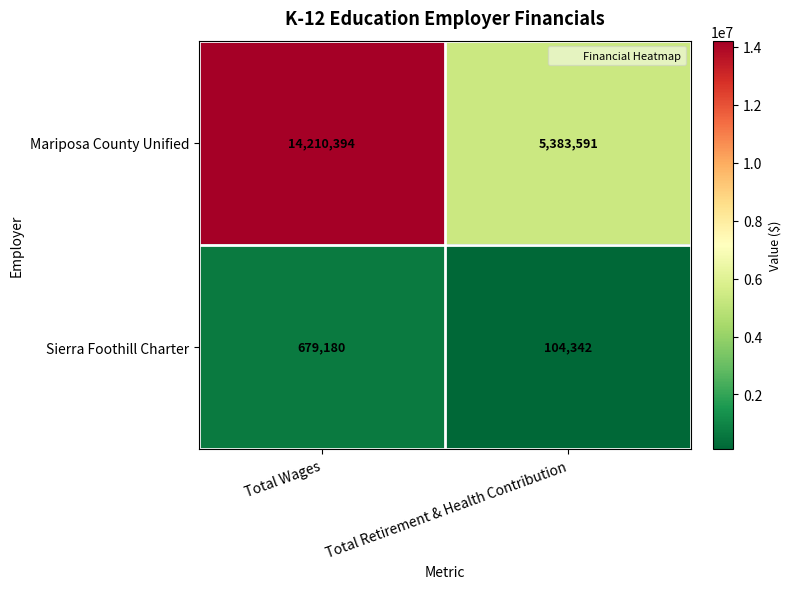

Is the value of Sierra Foothill Charter at Total Wages greater than the value of Mariposa County Unified at Total Wages?

No